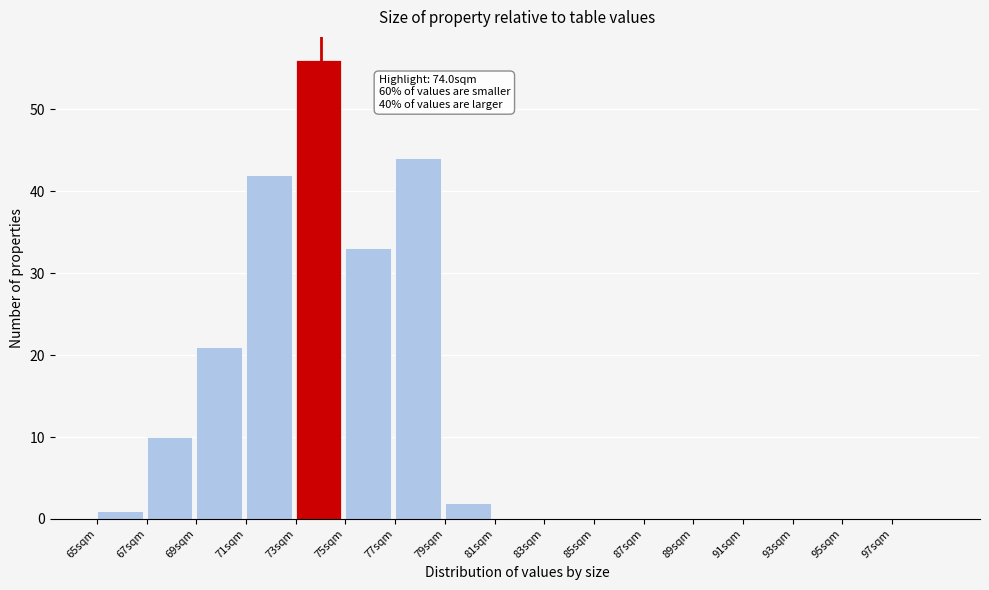

Which range on the x-axis has the tallest bar?

73 to 75